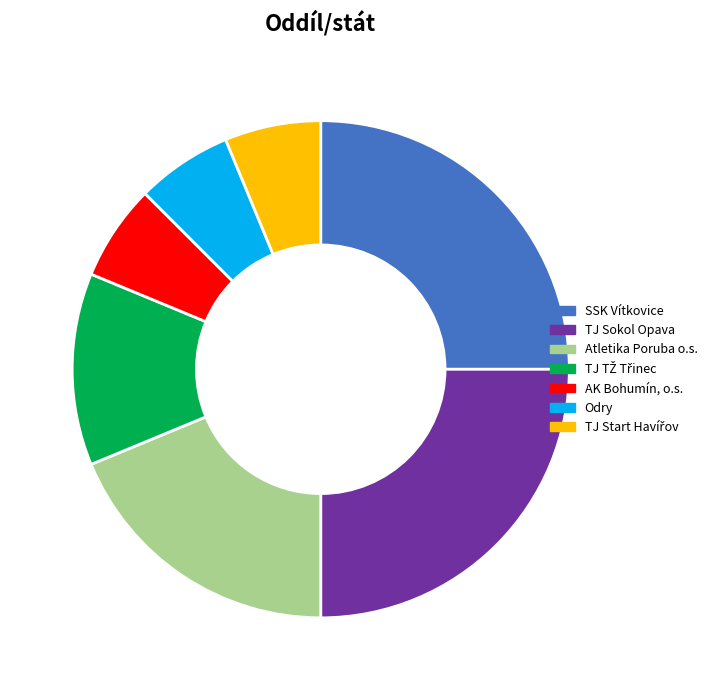

Does any single category account for the majority?

No